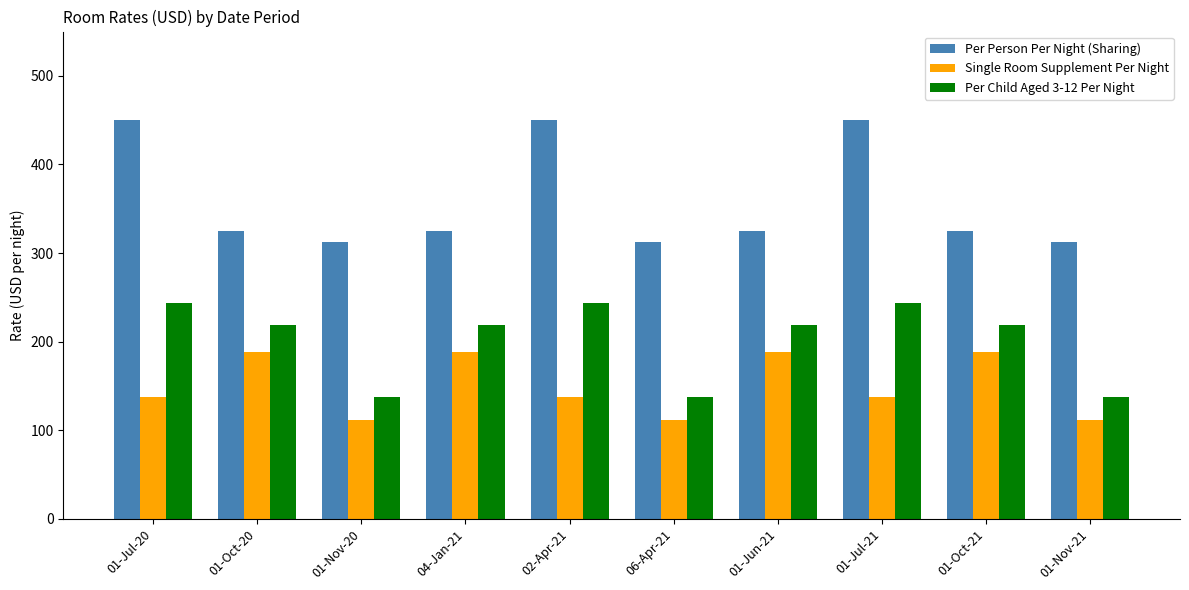

What is the smallest value displayed?

112